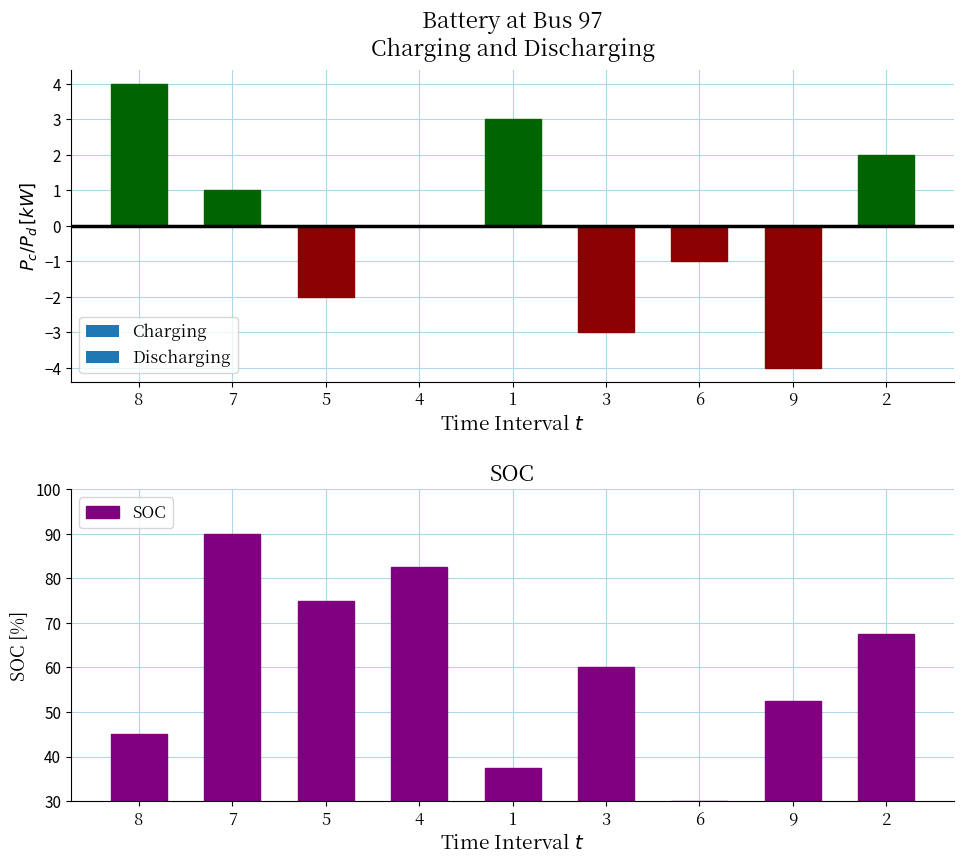

Approximately how many times larger is the value at 8 compared to 6?

1.5